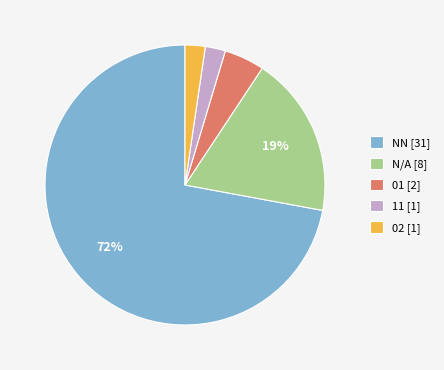

Which category has the biggest portion of the pie?

NN [31]